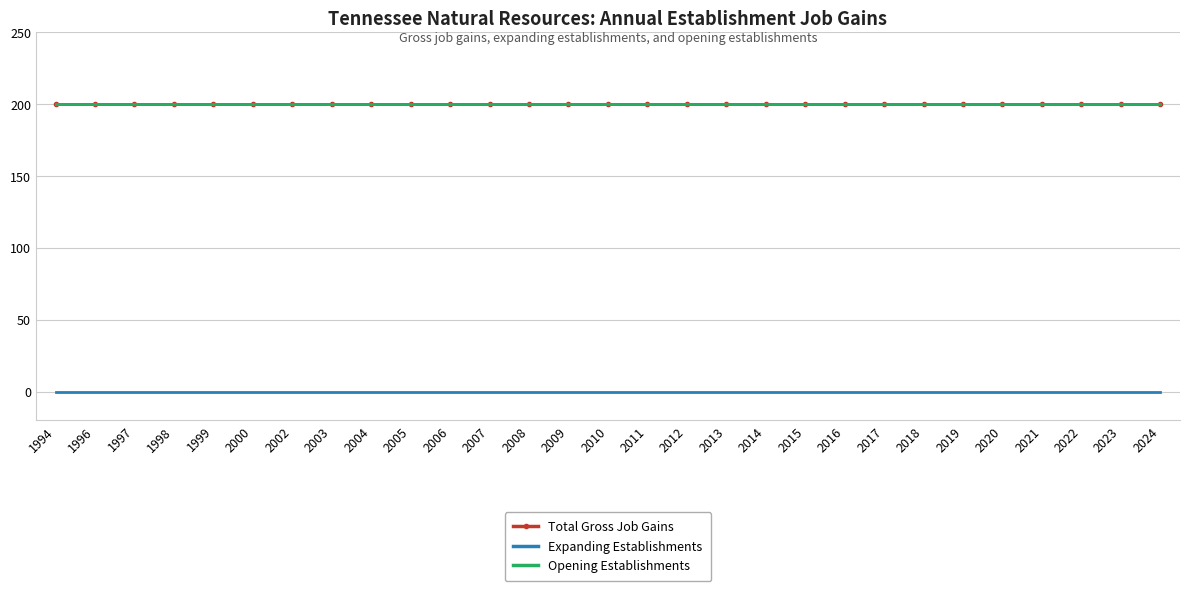

At which label is Opening Establishments closest to 200?

1994